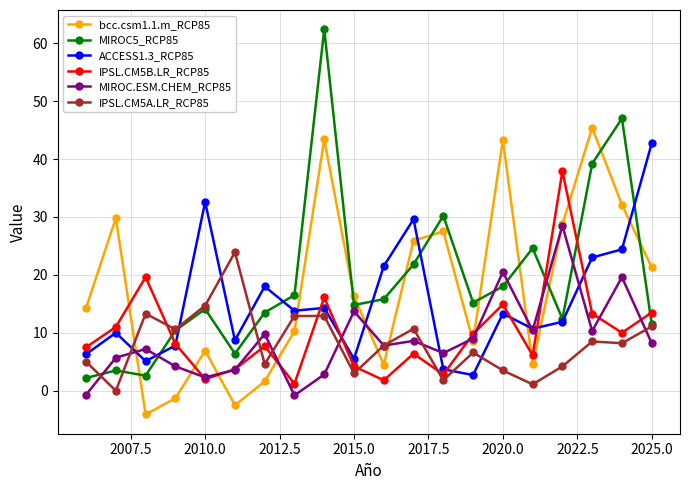

What is the greatest value displayed?

62.4